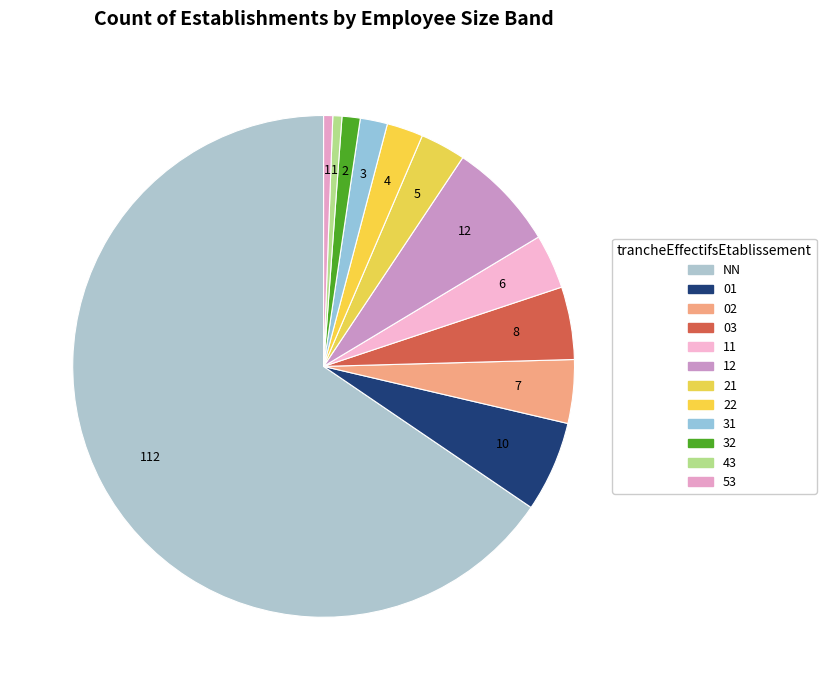

Which slice represents more than half of the pie?

NN